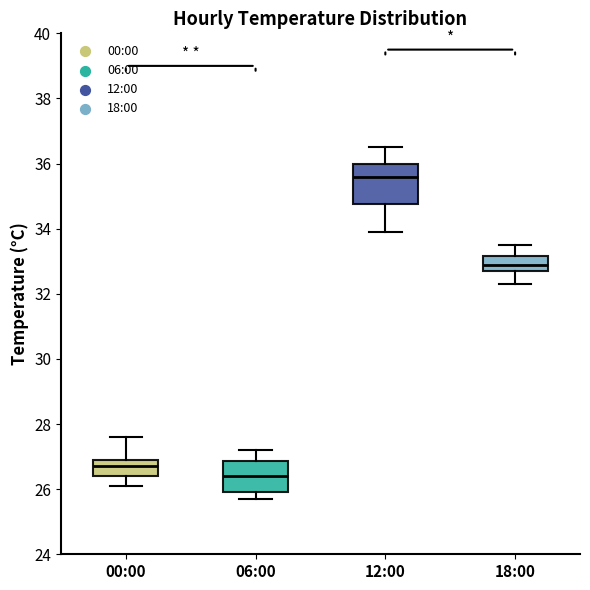

Reading left to right, transcribe this box plot: for each box, give where its median line is, the range the box spans, and where its two whiskers end, as read against the y-axis. The values are not printed on the chart, so give them approximately, as read against the axis.

00:00: median 26.8, box 26.4 to 27.0, whiskers 26.2 to 27.6
06:00: median 26.4, box 26.0 to 26.8, whiskers 25.8 to 27.2
12:00: median 35.6, box 34.8 to 36.0, whiskers 34.0 to 36.6
18:00: median 33.0, box 32.8 to 33.2, whiskers 32.4 to 33.6